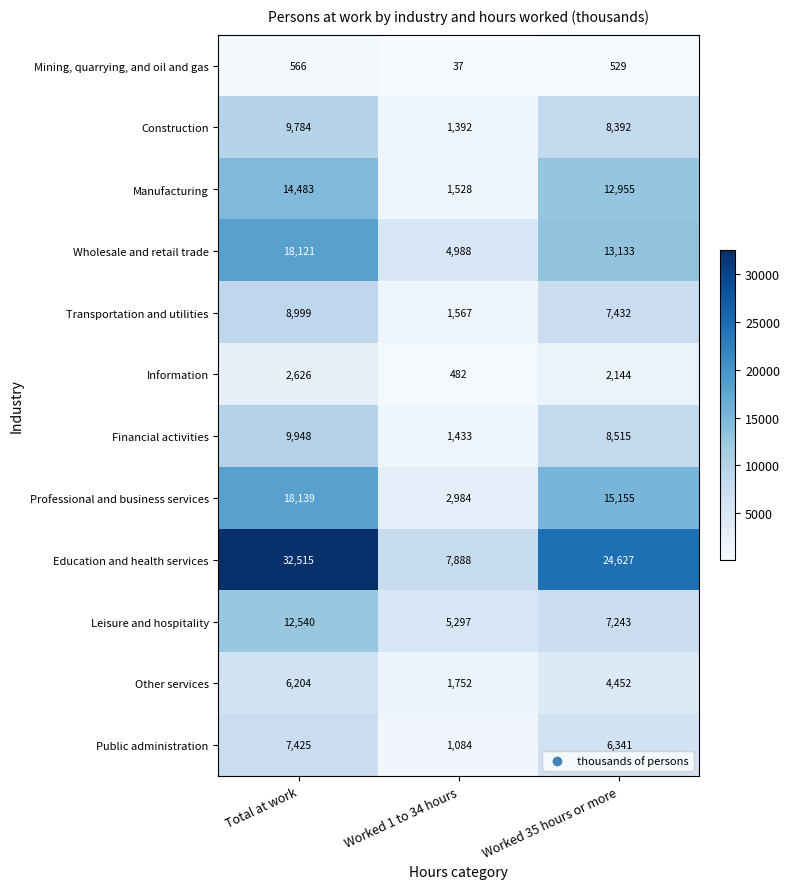

The Other services series shows 6204 at Total at work. True or false?

True